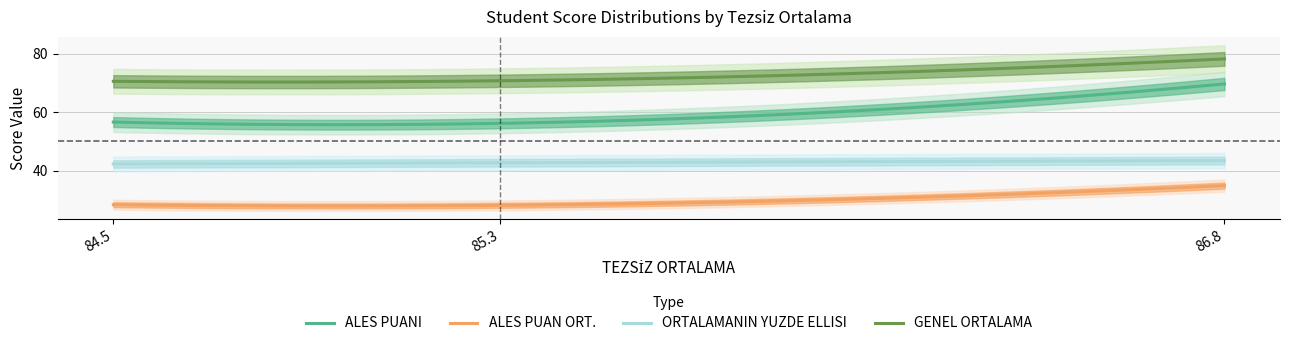

What are all the series names shown in the legend?

ALES PUANI, ALES PUAN ORT., ORTALAMANIN YUZDE ELLISI, GENEL ORTALAMA